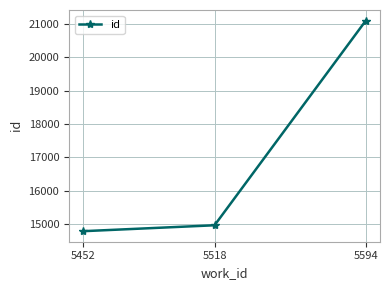

Reading left to right, transcribe all the data shown in this chart.

14778	14956	21110